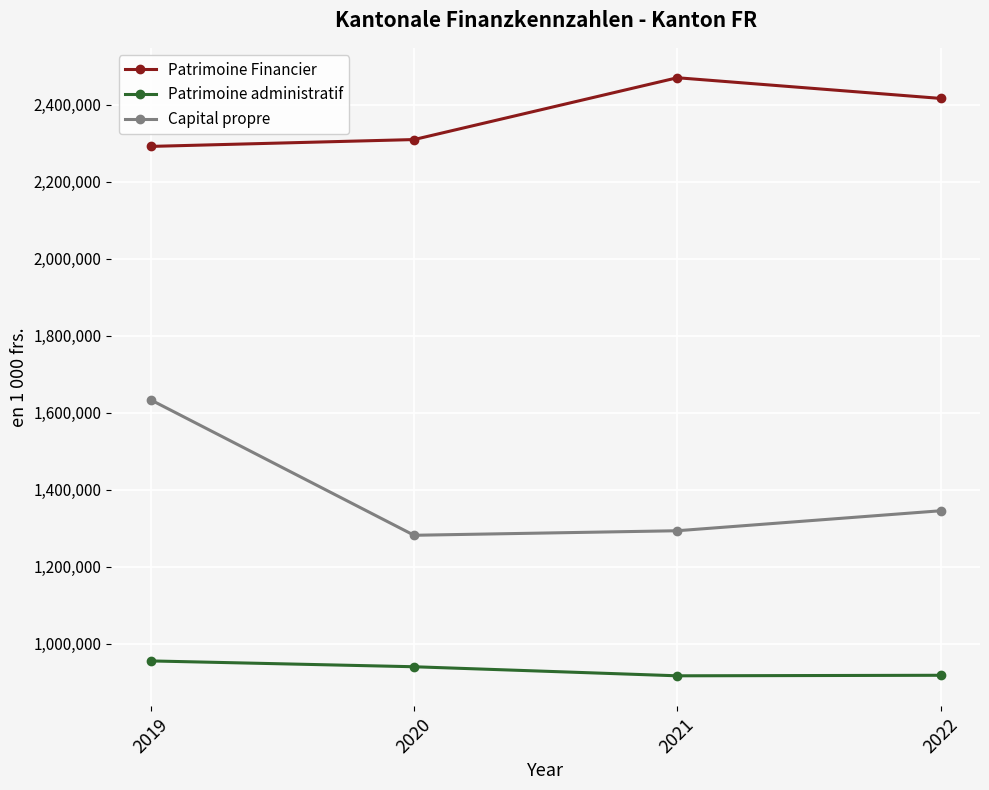

The value of Patrimoine administratif at 2019 is 954813.9. True or false?

True